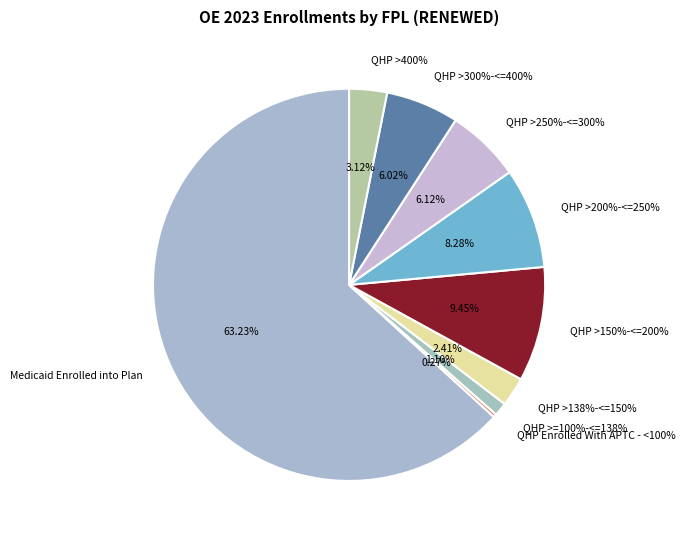

Which slice is the largest?

Medicaid Enrolled into Plan